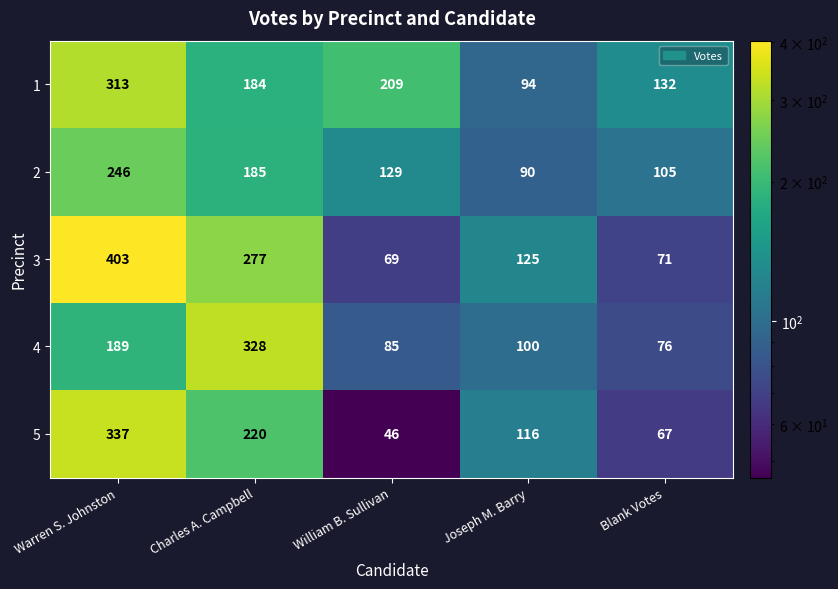

True or false: 1 has a value of 68 at Blank Votes.

False